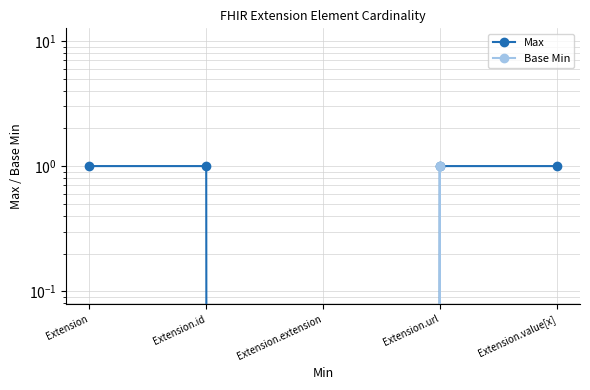

What is the difference between the maximum and minimum values in the Max series?

1